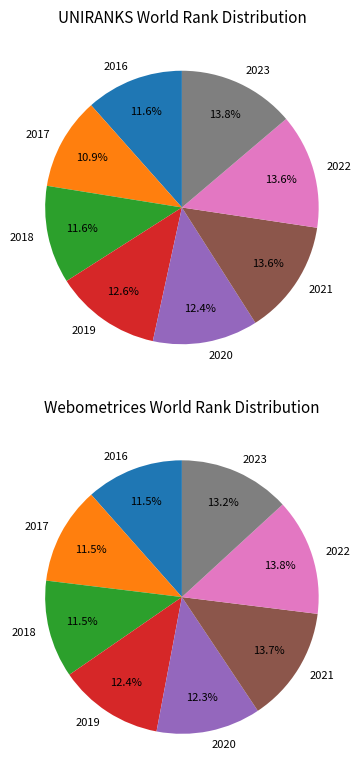

Does 2017 account for over 50% of the chart?

No